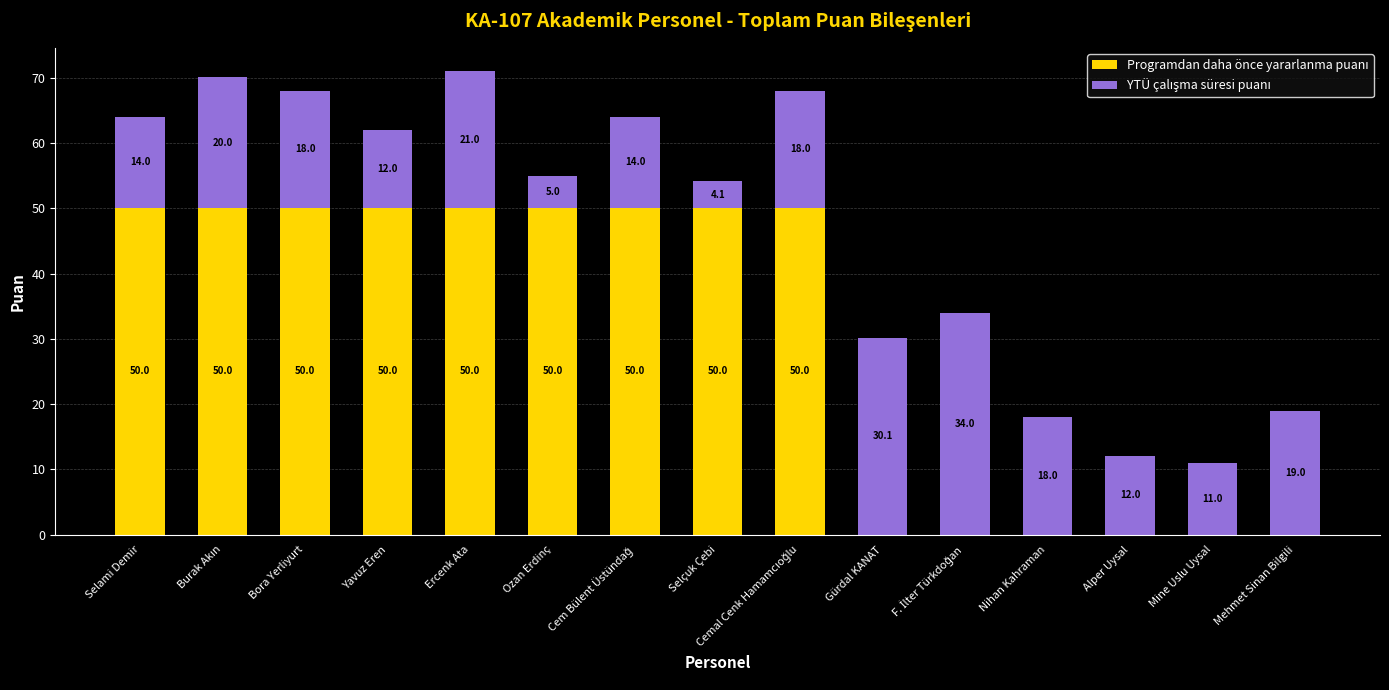

At which category is the sum across all series the highest?

Ercenk Ata